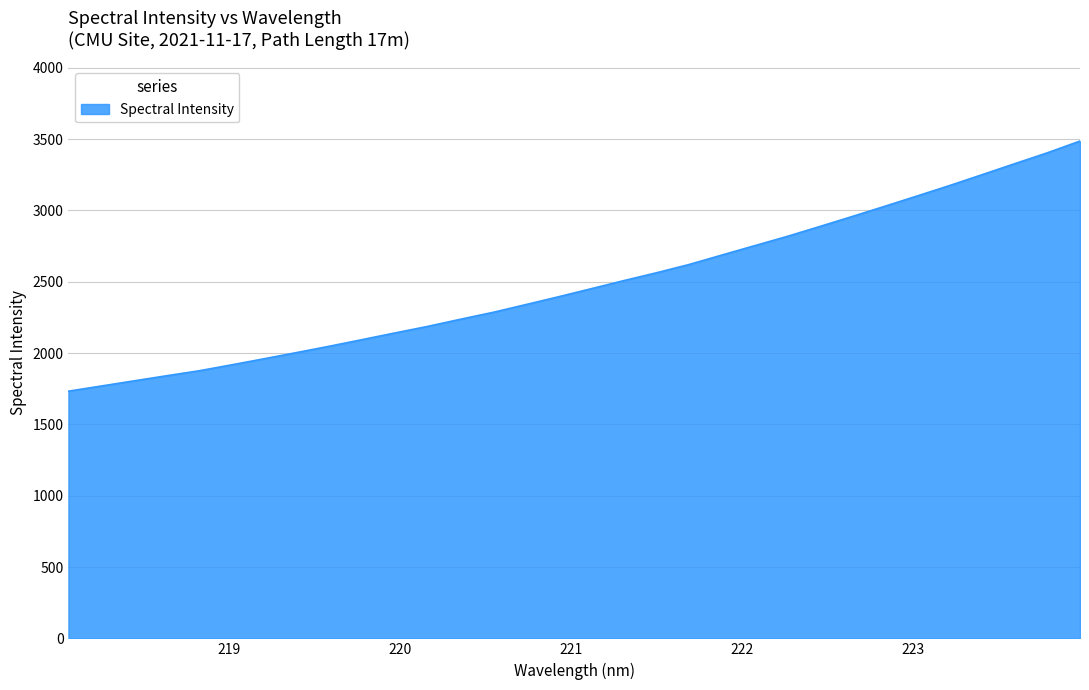

What is the minimum value shown in the chart?

1733.1